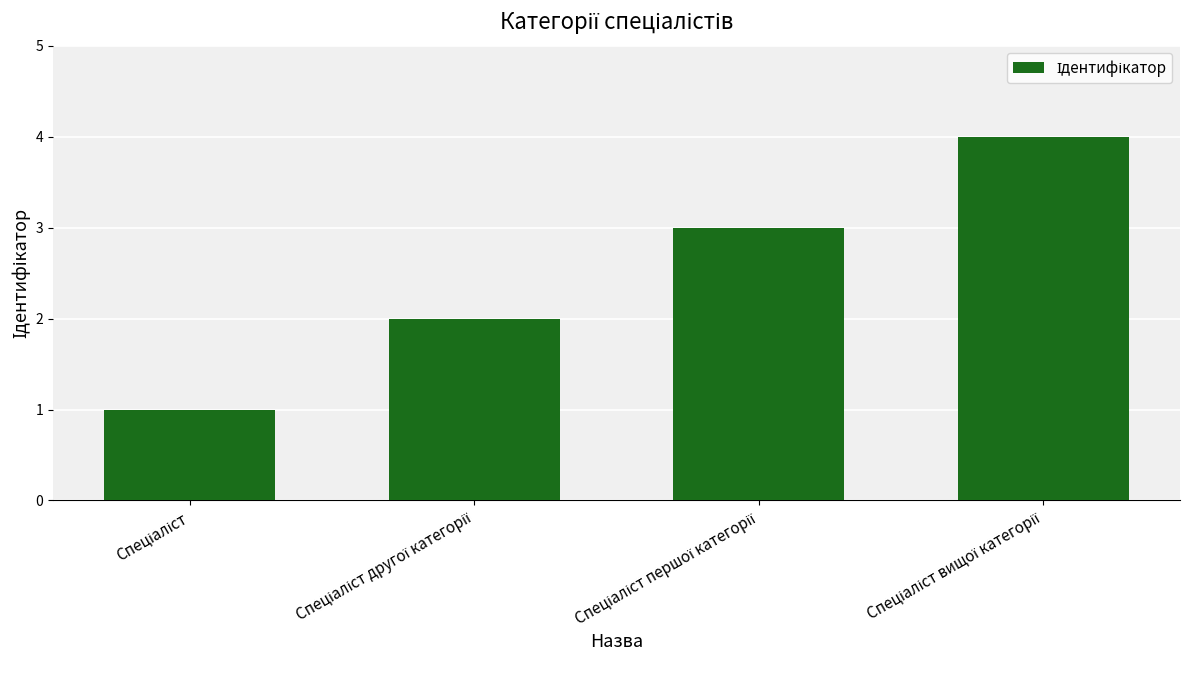

What is the sum of all values?

10